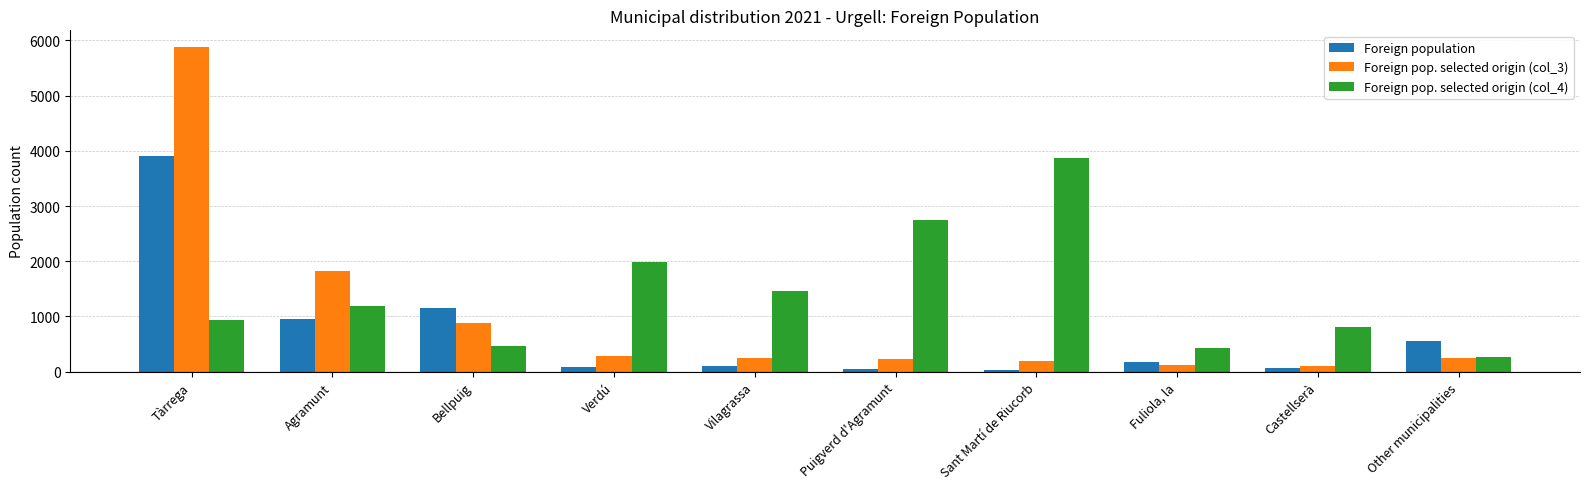

Which series has the largest total across all categories?

Foreign pop. selected origin (col_4)